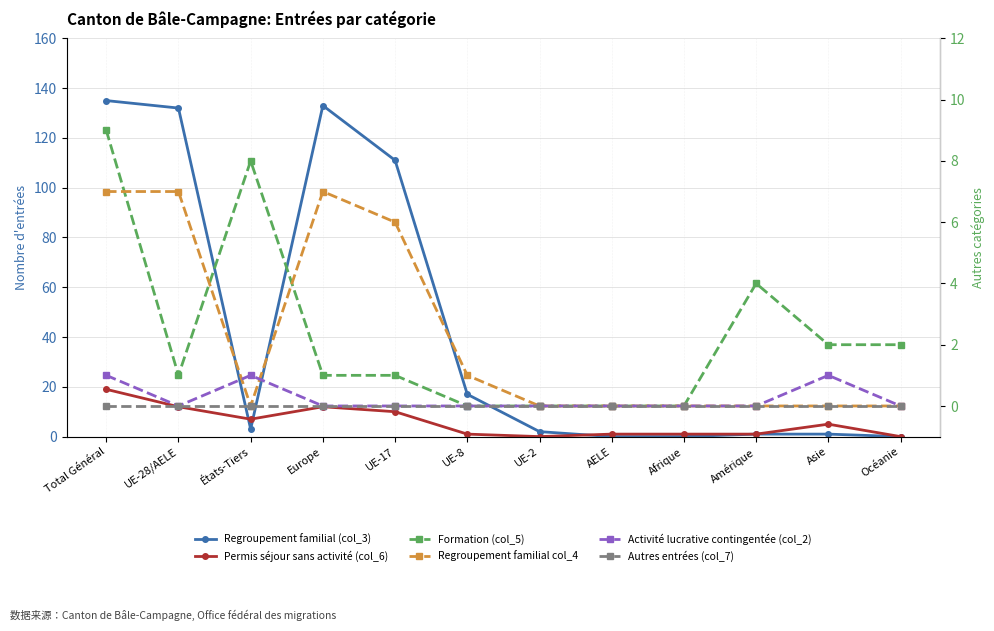

What is the total value across all series at UE-28/AELE?

152